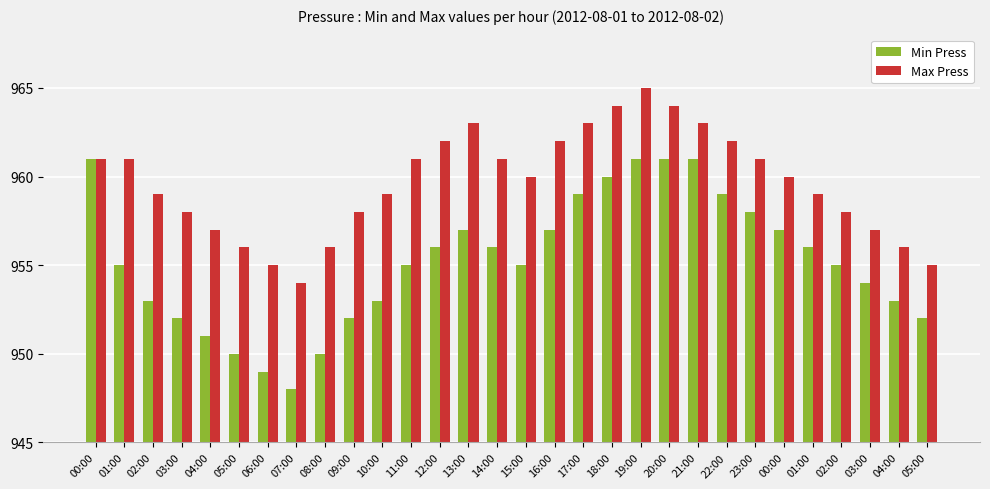

True or false: Min Press has a value of 302 at 15:00.

False